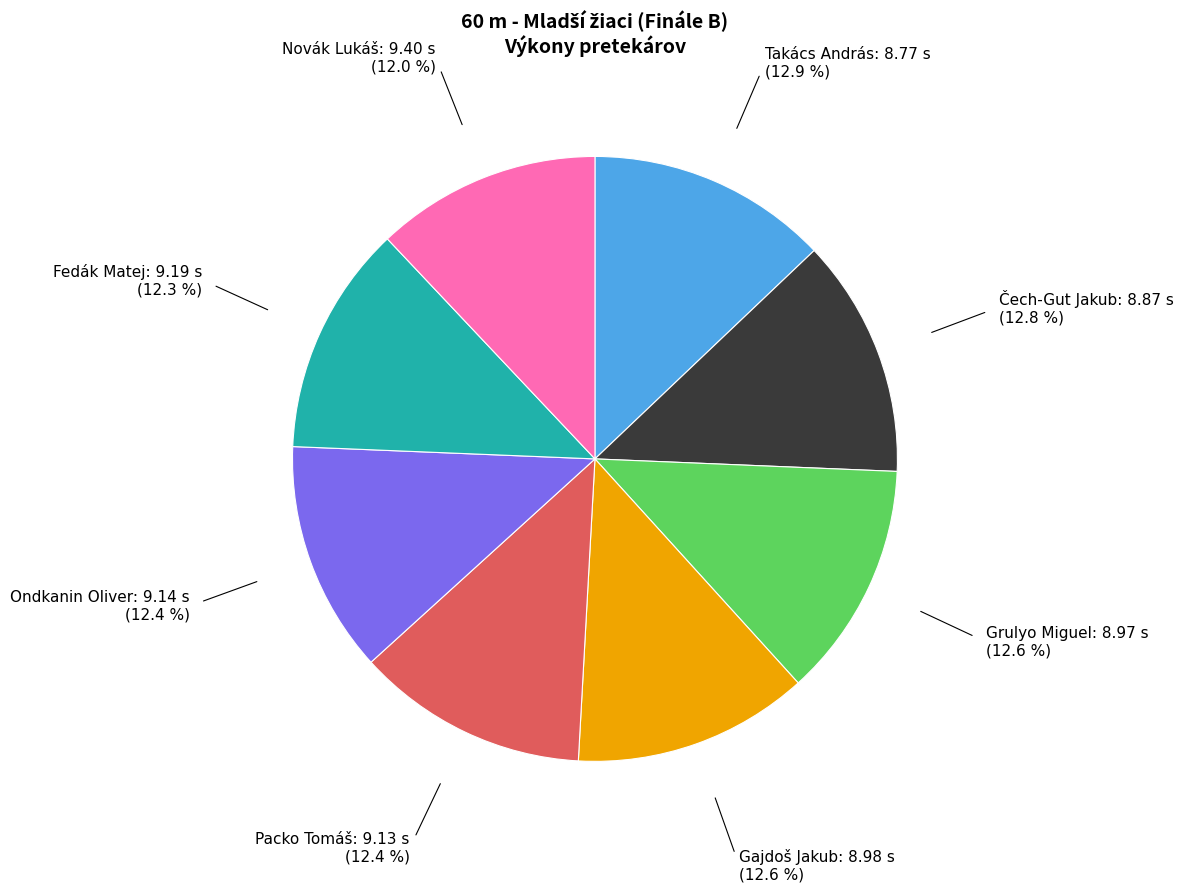

What is the ratio of the value at Grulyo Miguel to the value at Ondkanin Oliver?

1.0